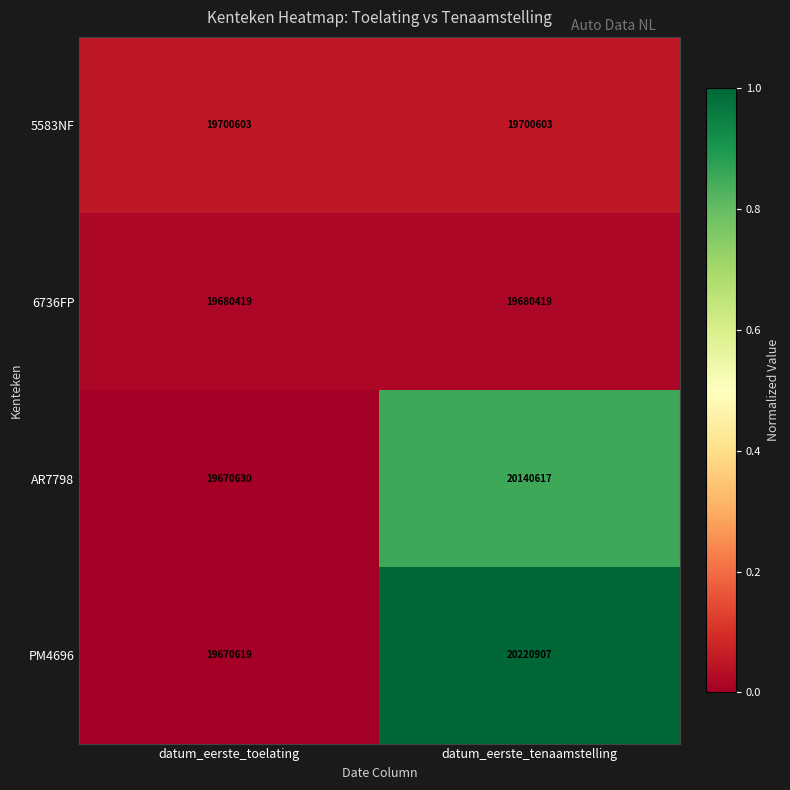

What is the maximum value shown in the chart?

20220907